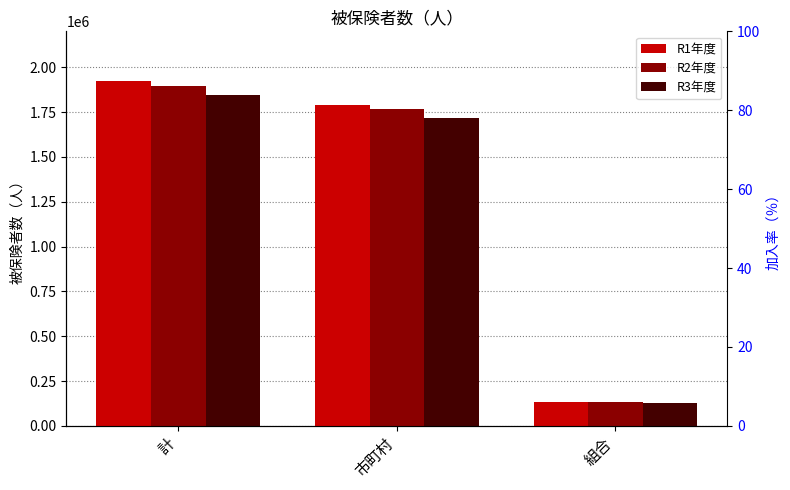

What are all the series names shown in the legend?

R1年度, R2年度, R3年度